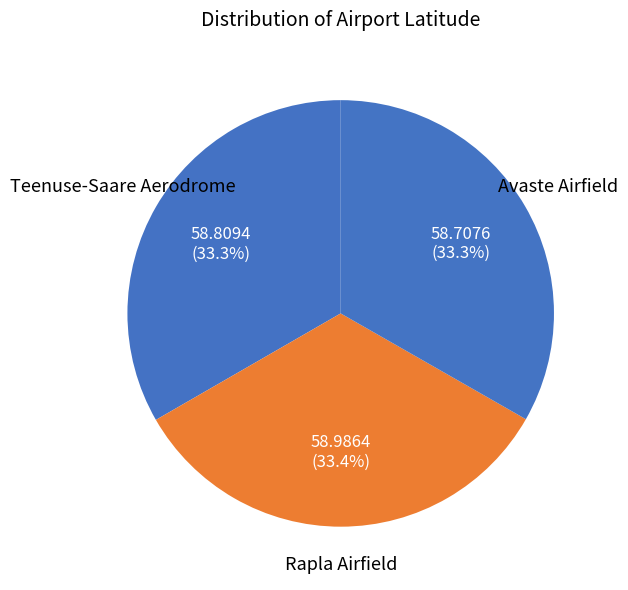

How many segments does this pie chart have?

3